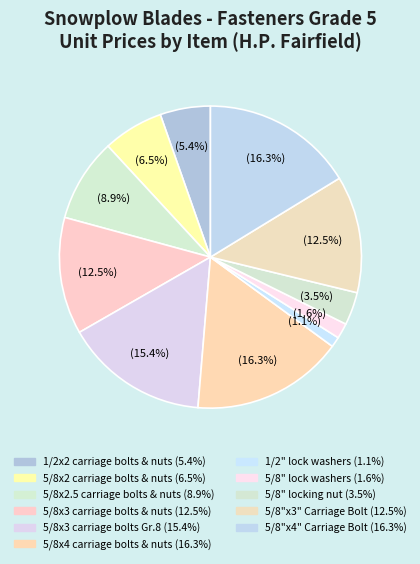

How many segments does this pie chart have?

11